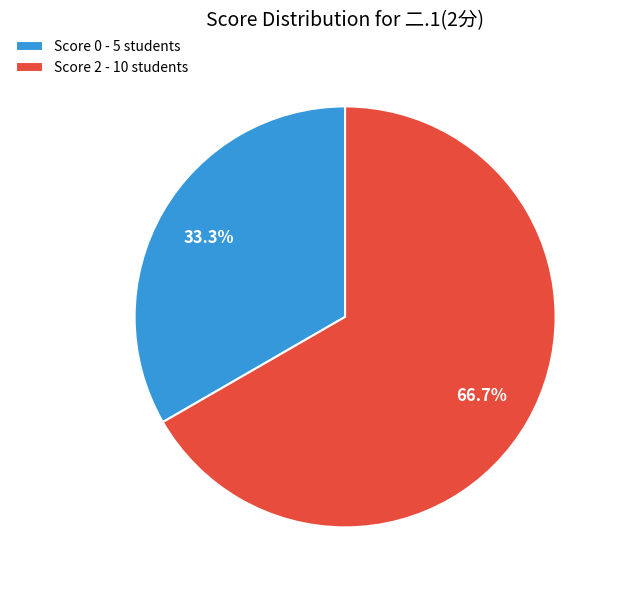

What percentage do Score 0 - 5 students and Score 2 - 10 students together represent?

100.0%